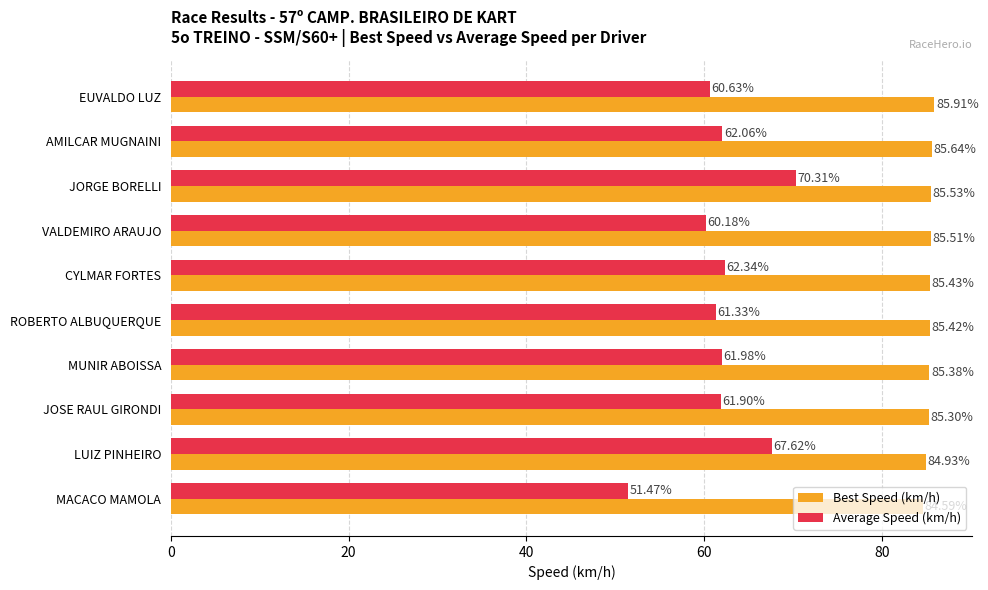

What is the minimum value for Best Speed (km/h)?

84.6